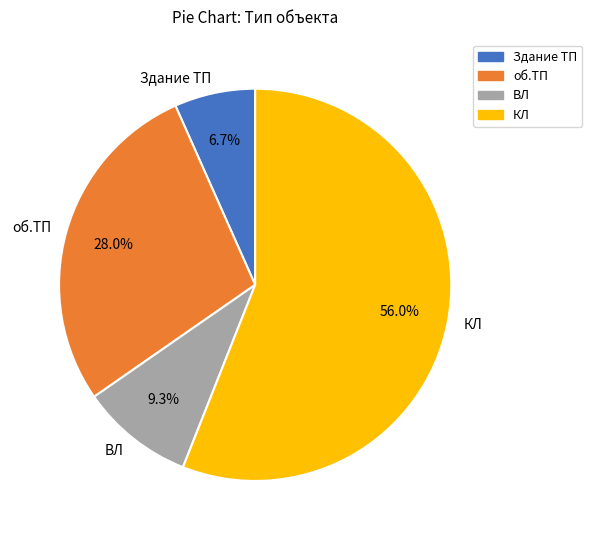

Does any single category account for the majority?

Yes